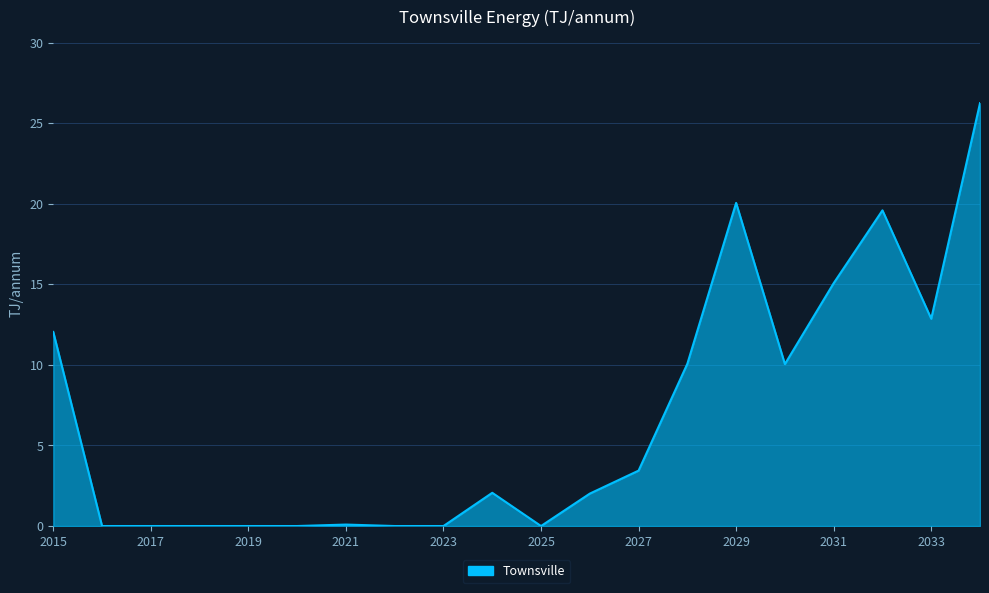

Does the chart have visible grid lines?

Yes